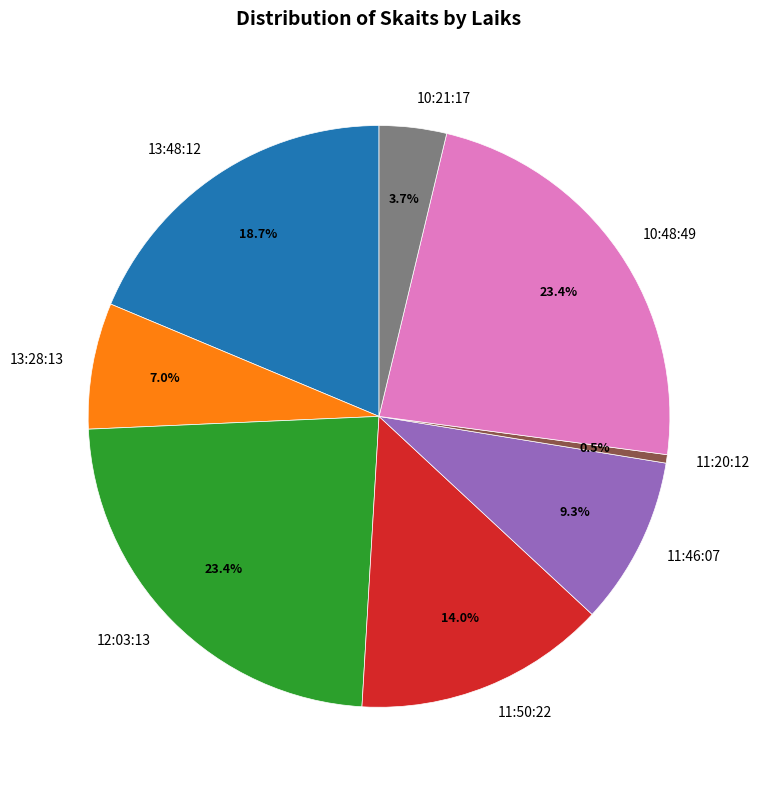

What is the ratio of the value at 11:50:22 to the value at 10:48:49?

0.6